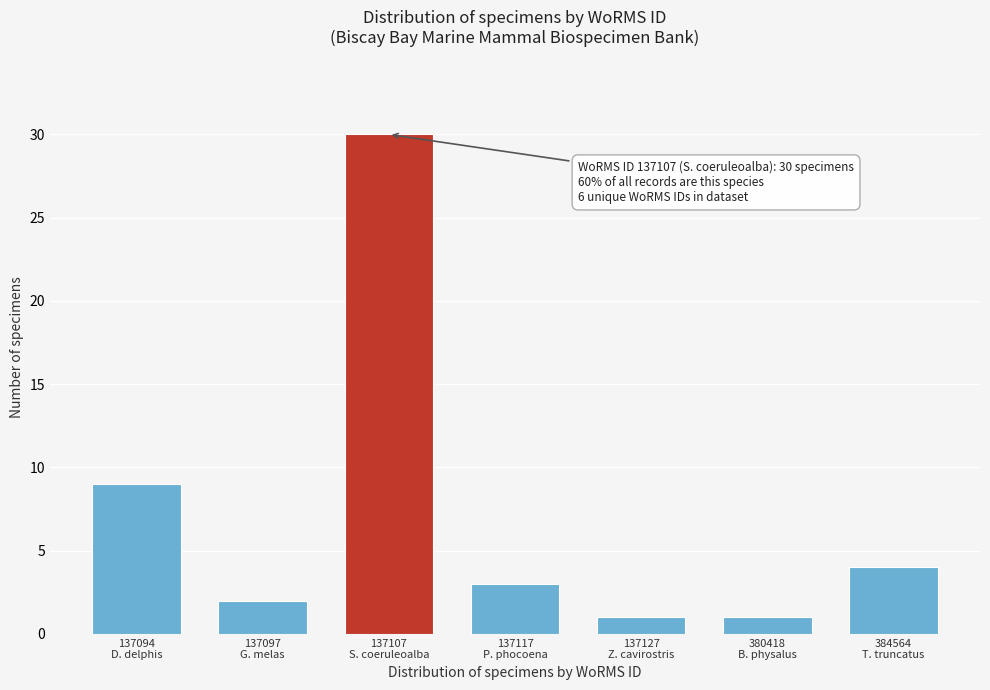

Reading right to left, list all the values displayed in this chart.

4	1	1	3	30	2	9